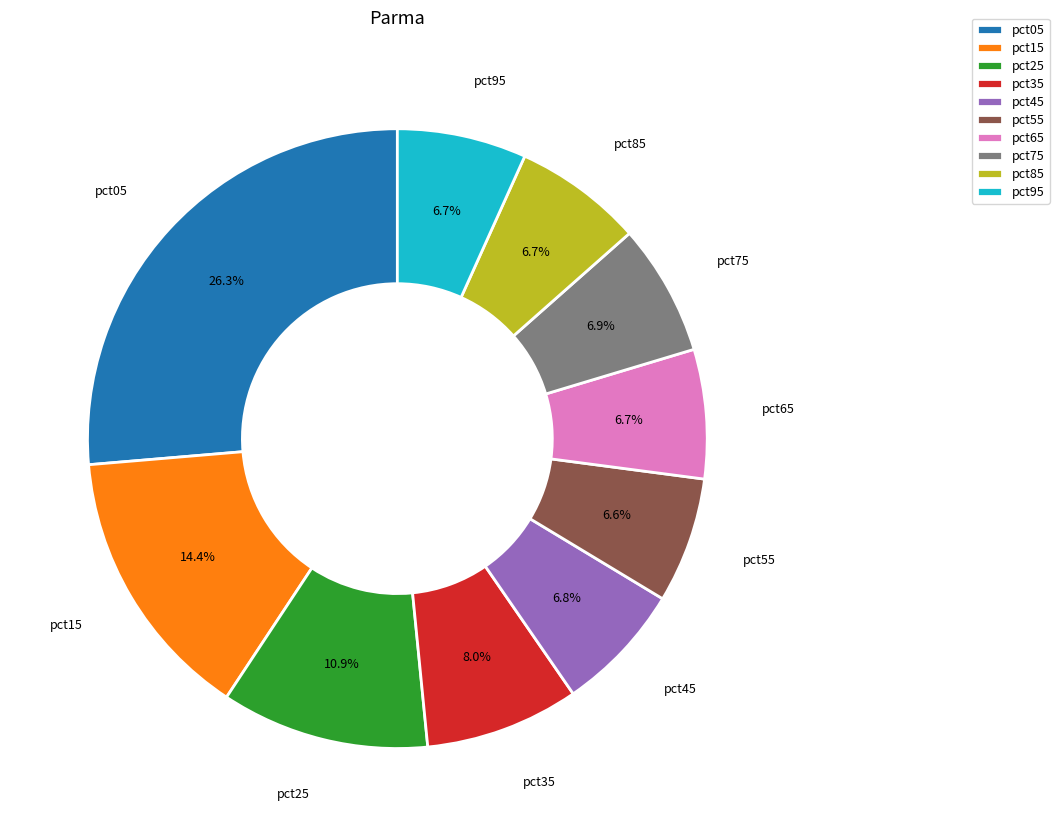

Which category has the biggest portion of the pie?

pct05